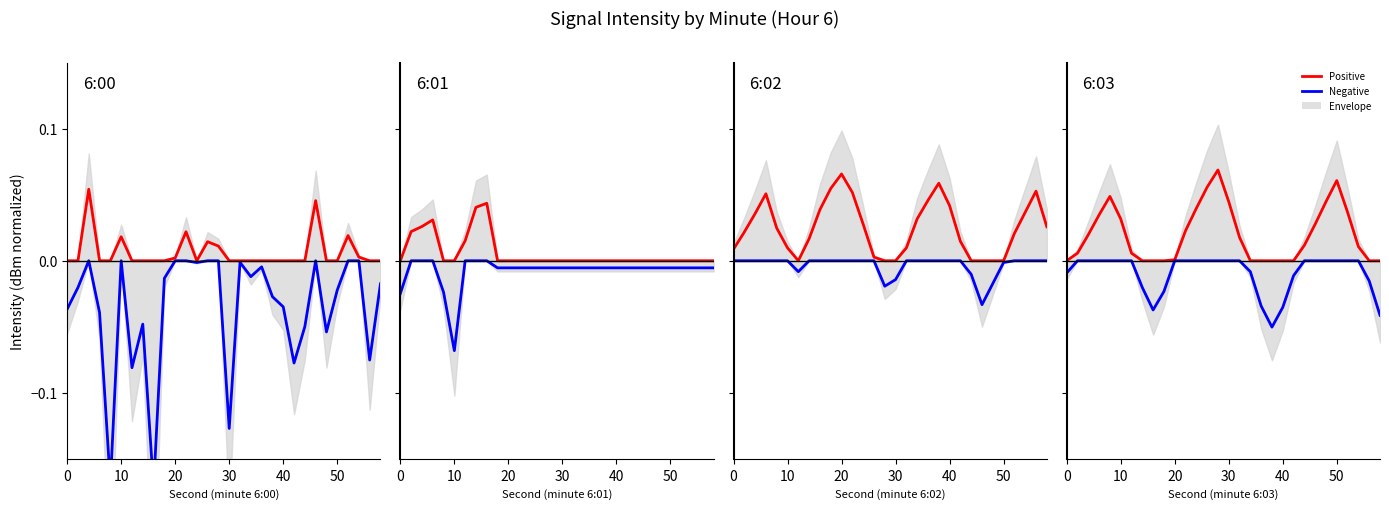

Rank the series at 10 from highest to lowest value.

Positive, Negative